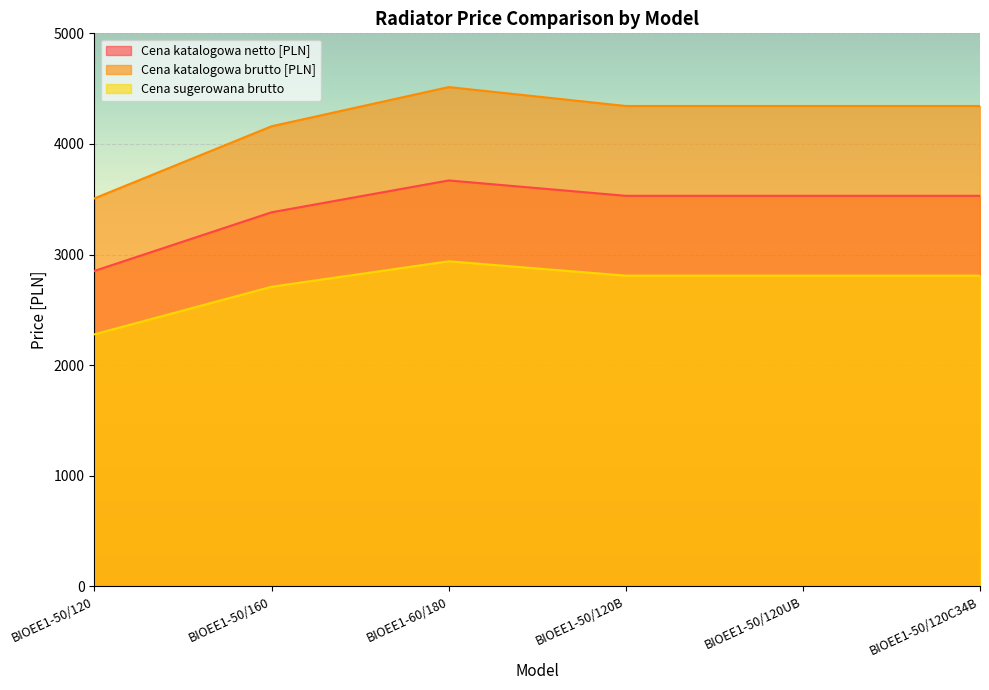

How many lines are shown in the chart?

3